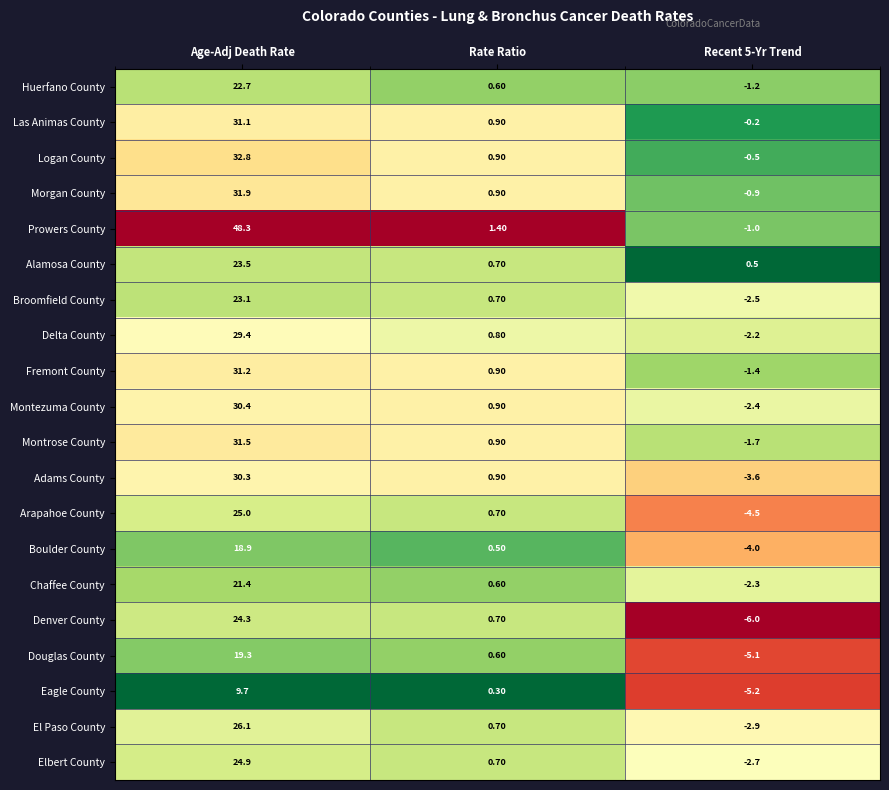

Rank the series at Age-Adj Death Rate from highest to lowest value.

Prowers County, Logan County, Morgan County, Montrose County, Fremont County, Las Animas County, Montezuma County, Adams County, Delta County, El Paso County, Arapahoe County, Elbert County, Denver County, Alamosa County, Broomfield County, Huerfano County, Chaffee County, Douglas County, Boulder County, Eagle County